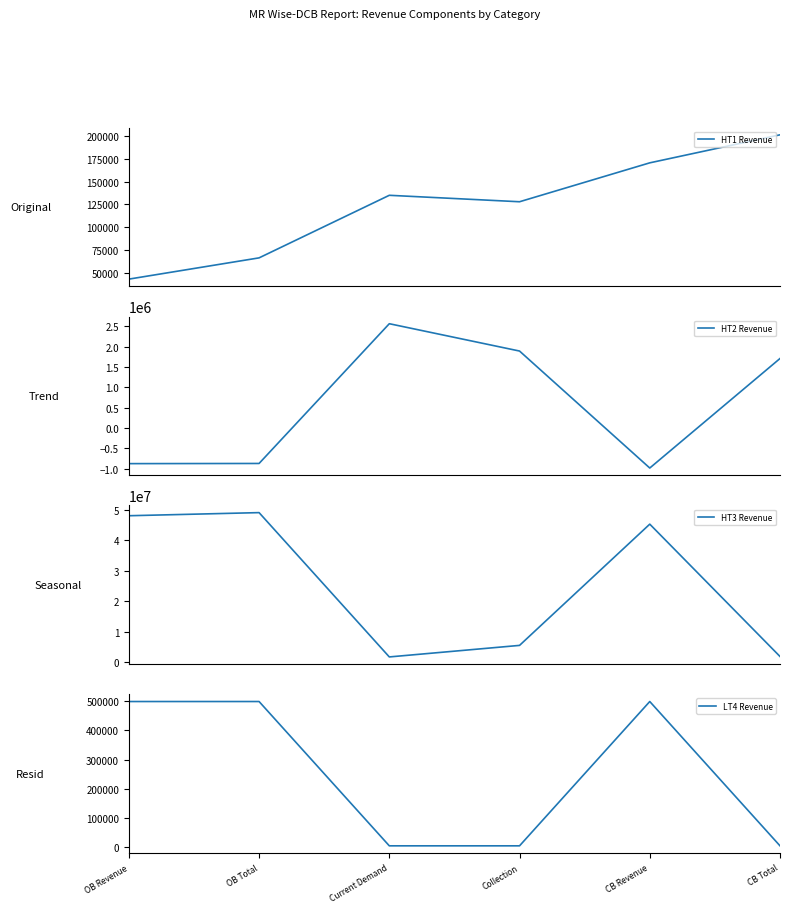

What is the sum of all HT3 Revenue values?

151257395.5